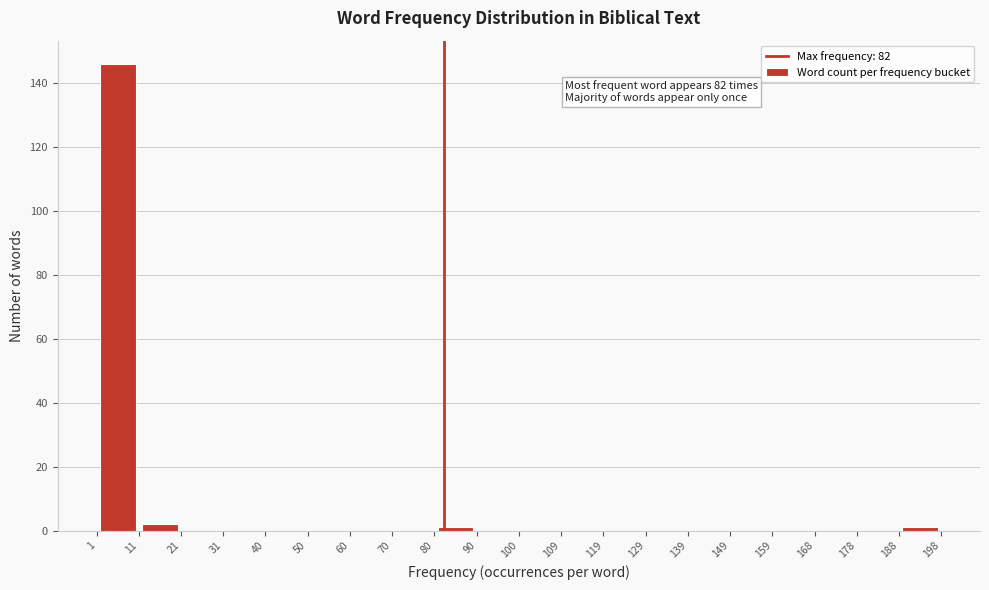

Which range on the x-axis has the tallest bar?

1 to 11